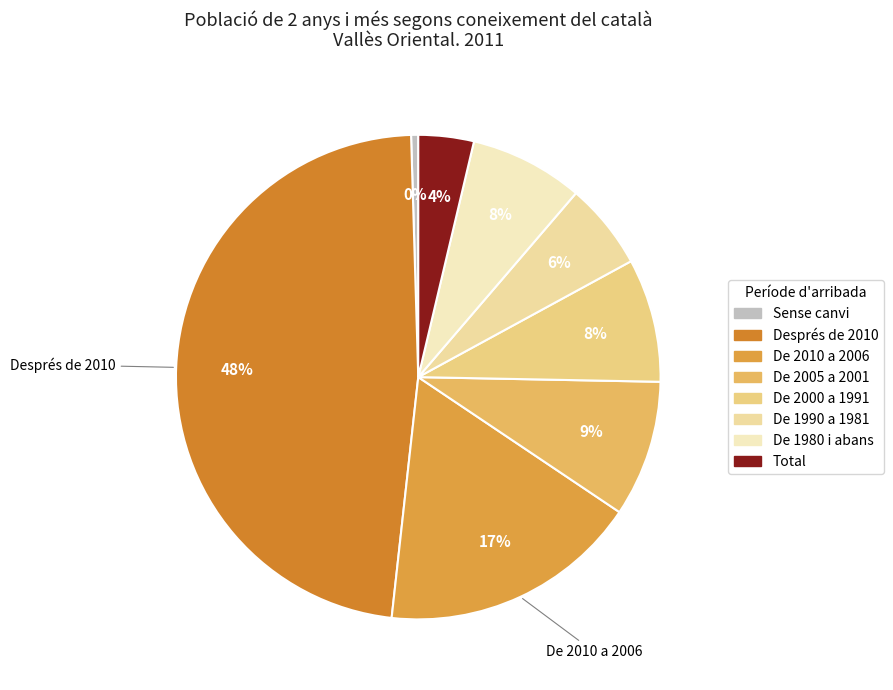

What is the change in value from De 2010 a 2006 to Total?

-14.4